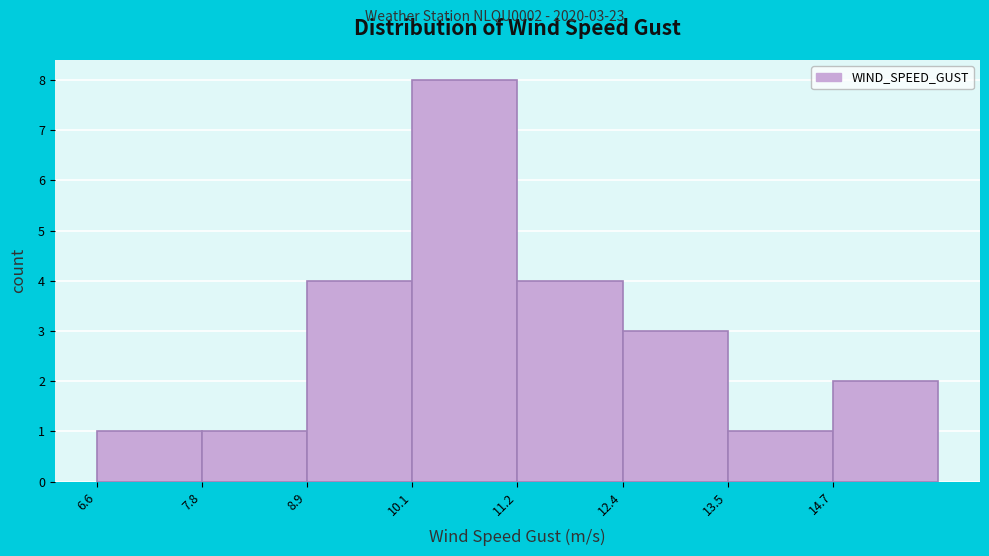

Which range on the x-axis has the tallest bar?

10.0 to 11.2